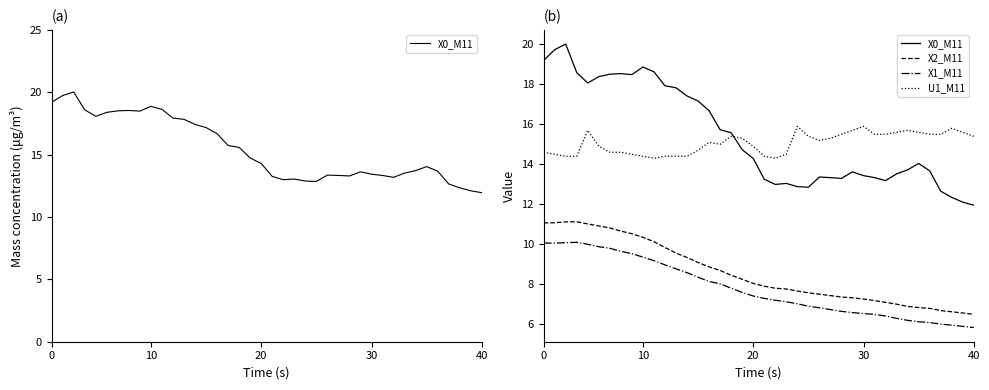

List the series in order of their peak value, highest first.

X0_M11, U1_M11, X2_M11, X1_M11